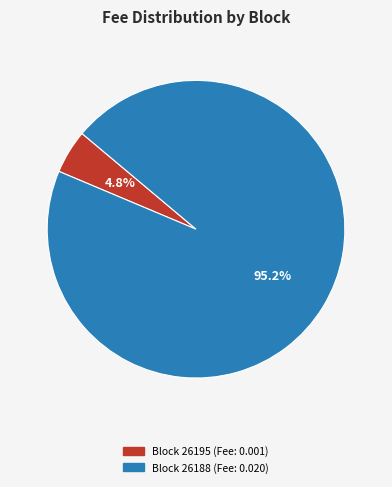

What percentage do Block 26188 (Fee: 0.020) and Block 26195 (Fee: 0.001) together represent?

100.0%